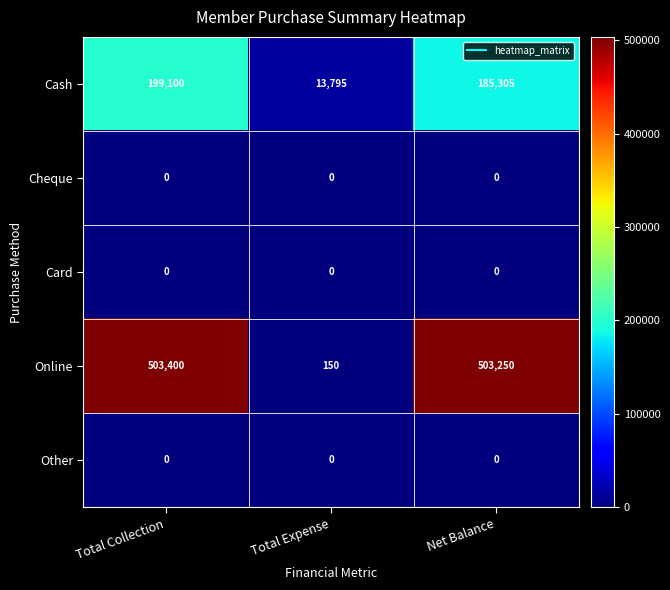

Which series has the largest total across all categories?

Online